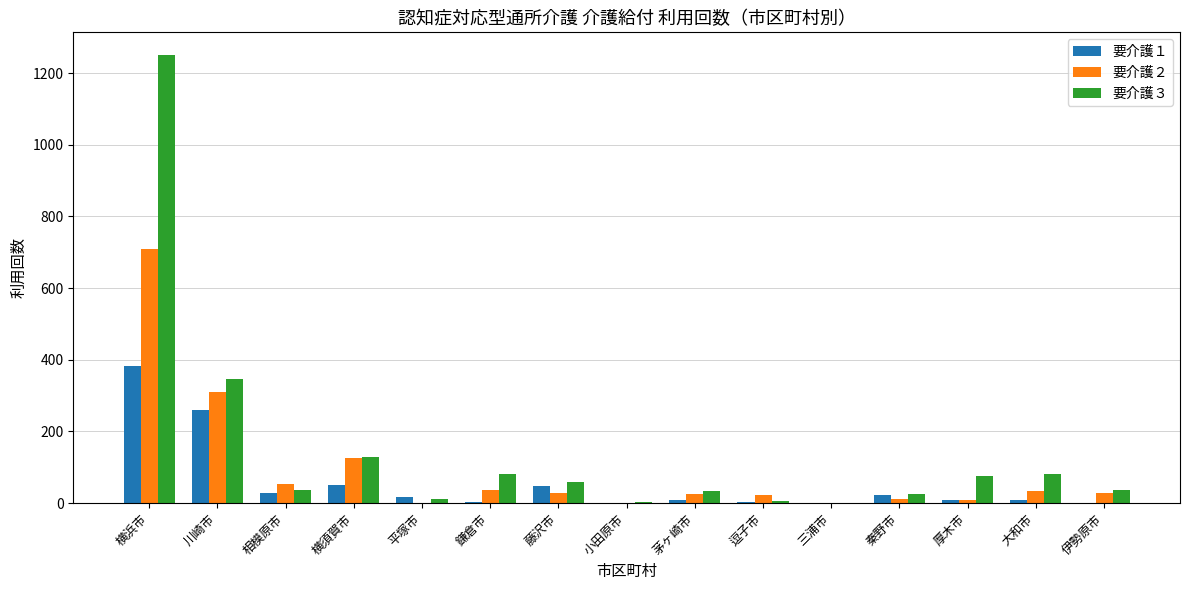

What are all the series names shown in the legend?

要介護１, 要介護２, 要介護３